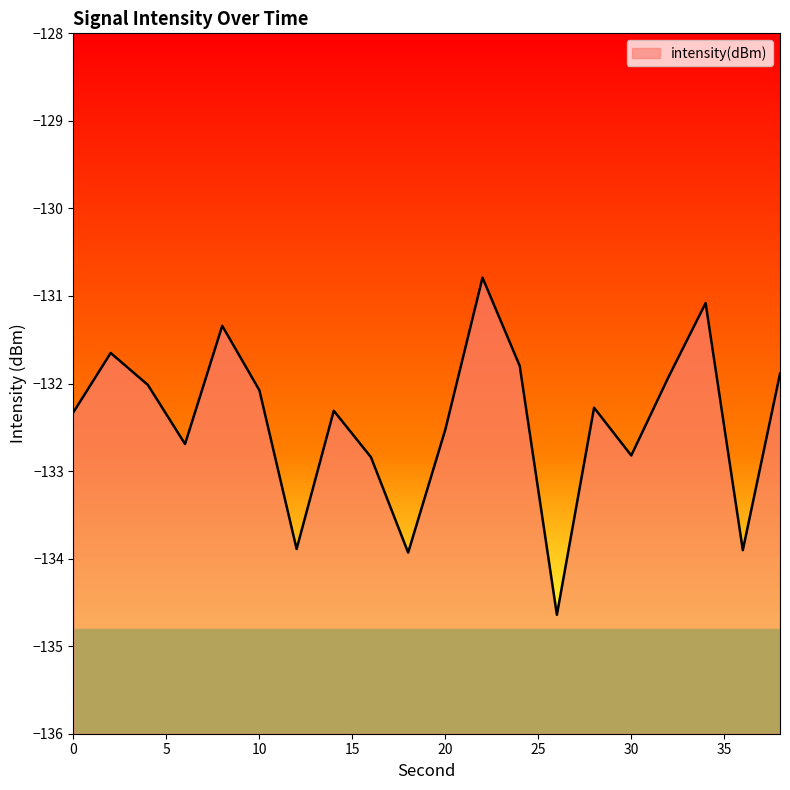

Reading left to right, what are all the values shown in this chart?

0=-132.3	2=-131.7	4=-132.0	6=-132.7	8=-131.3	10=-132.1	12=-133.9	14=-132.3	16=-132.8	18=-133.9	20=-132.5	22=-130.8	24=-131.8	26=-134.6	28=-132.3	30=-132.8	32=-131.9	34=-131.1	36=-133.9	38=-131.9